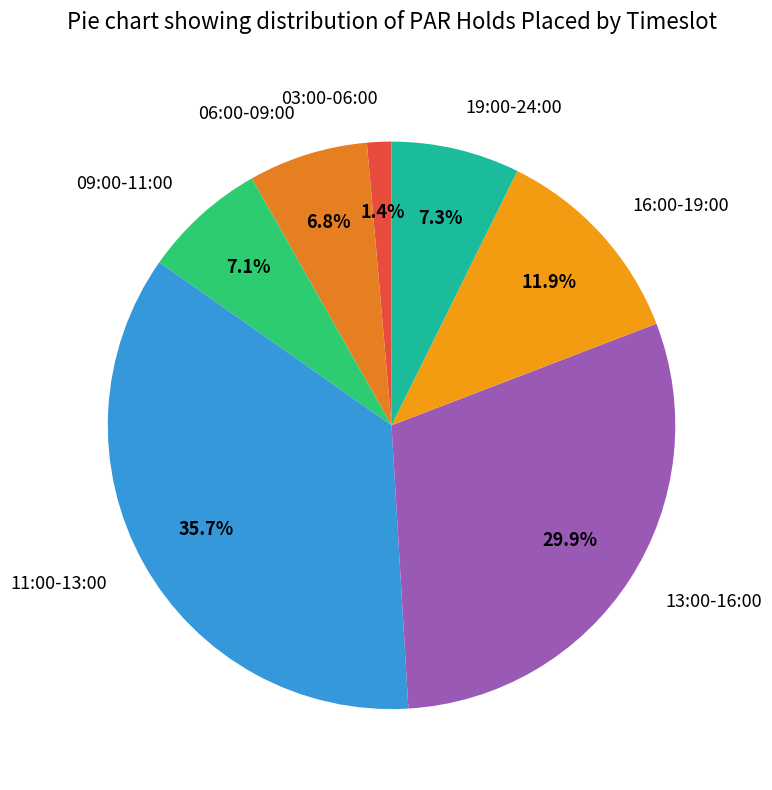

What is the total percentage of 09:00-11:00 and 19:00-24:00?

14.4%